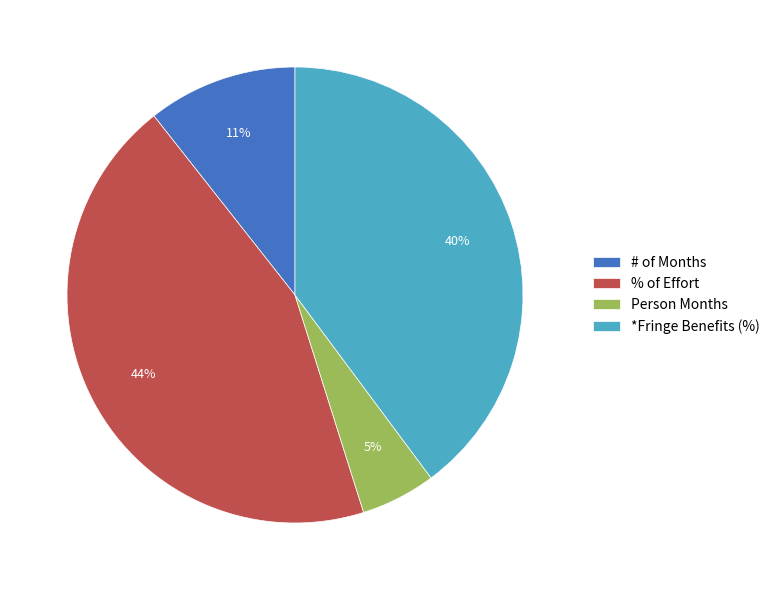

Is it true that Person Months is 5% of the pie?

True